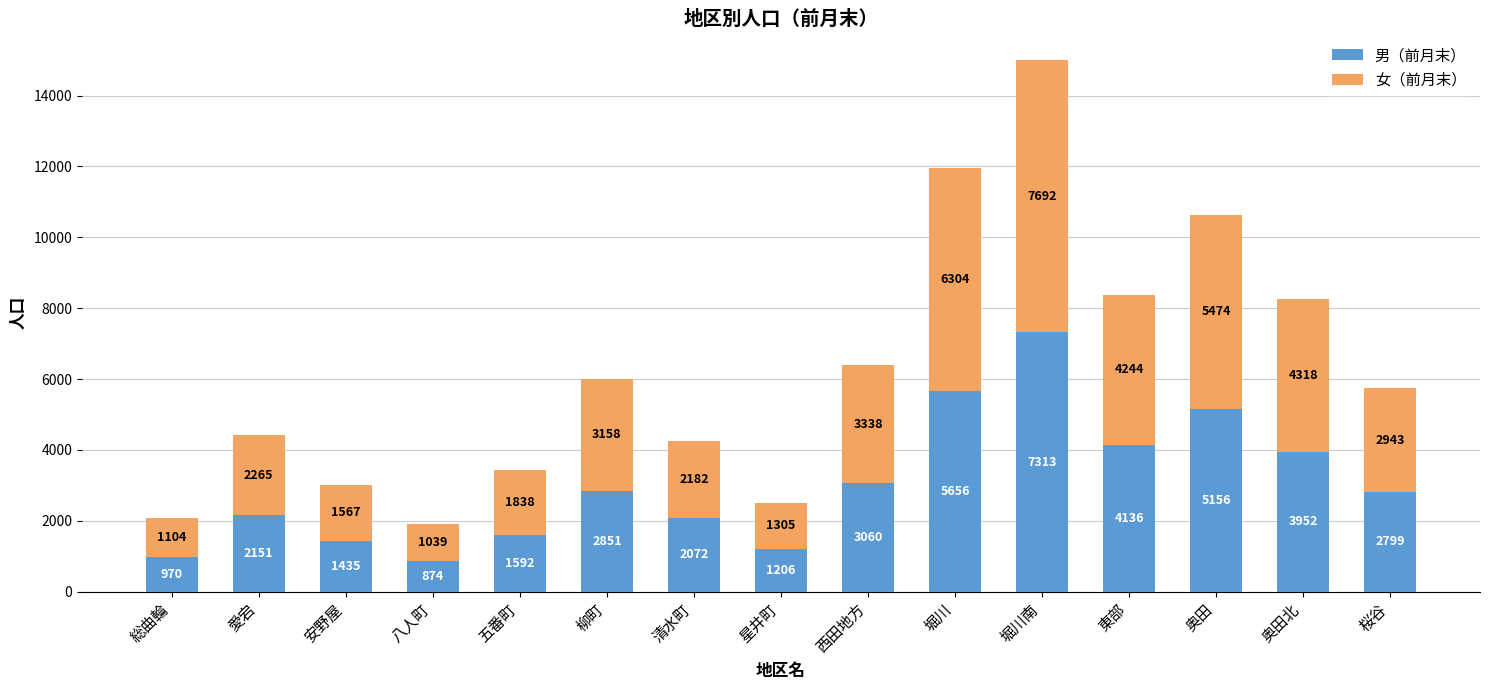

True or false: 男（前月末） has a value of 2072 at 清水町.

True